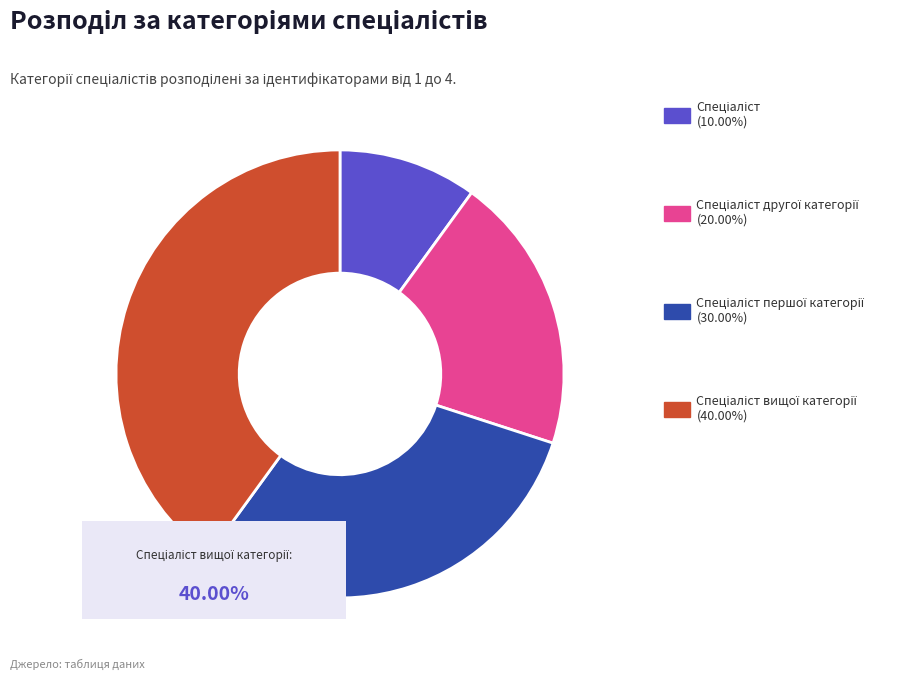

Is there a majority slice in this chart?

No